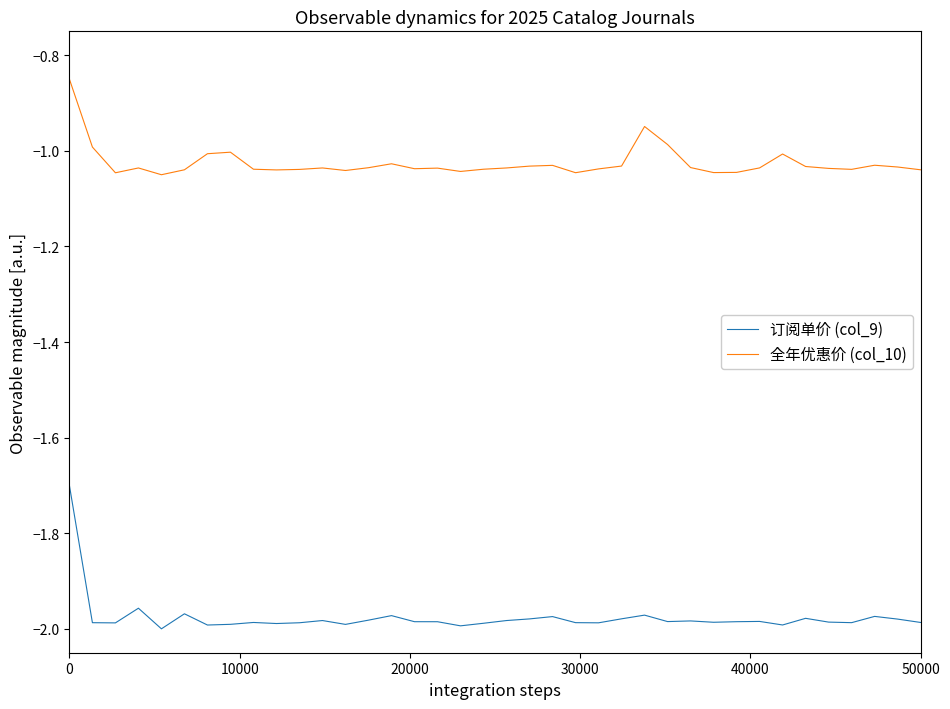

True or false: 订阅单价 (col_9) and 全年优惠价 (col_10) cross at least once.

False